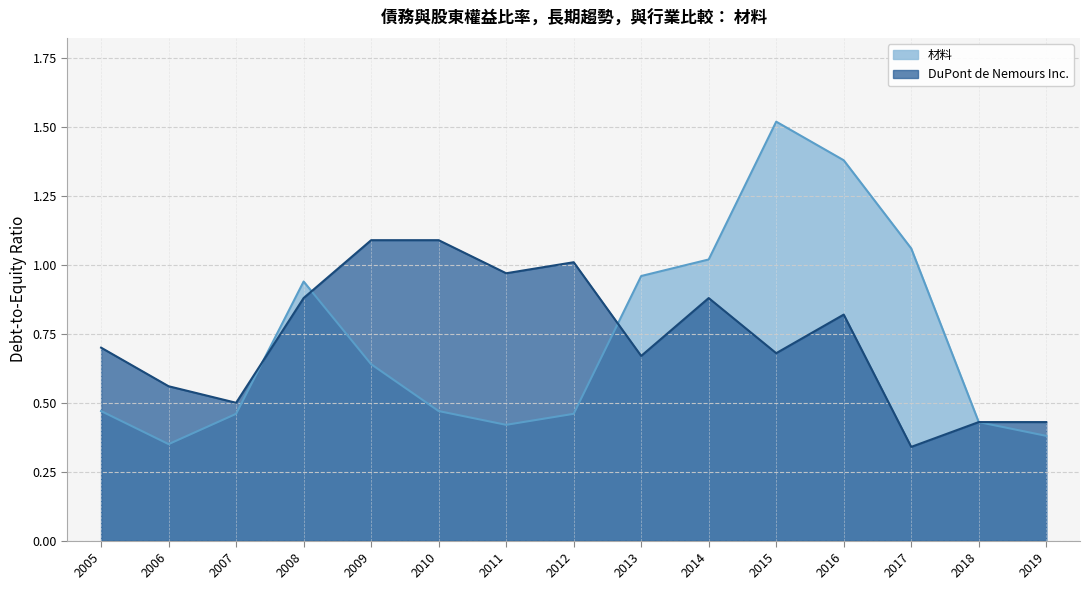

Rank the series at 2008 from highest to lowest value.

材料, DuPont de Nemours Inc.